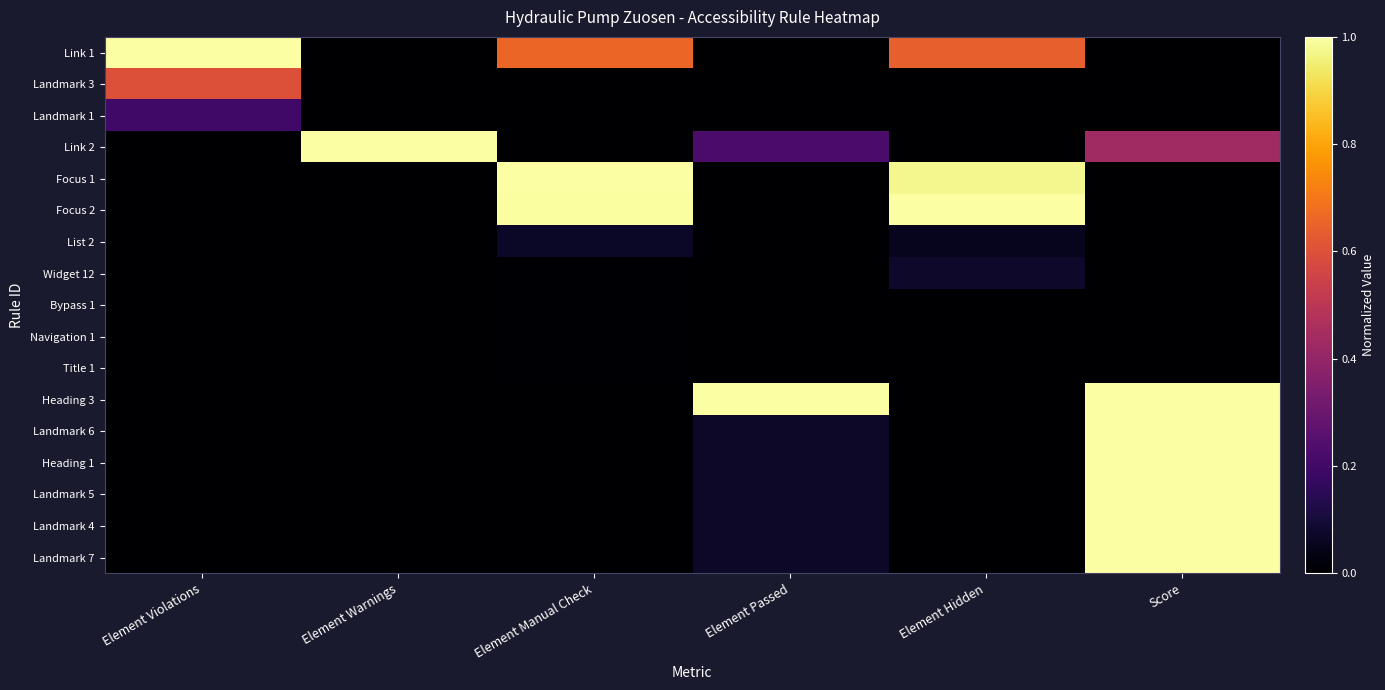

Reading right to left, extract all data points from this chart.

Link 1: Score=0.0	Element Hidden=0.6	Element Passed=0.0	Element Manual Check=0.7	Element Warnings=0.0	Element Violations=1.0
Landmark 3: Score=0.0	Element Hidden=0.0	Element Passed=0.0	Element Manual Check=0.0	Element Warnings=0.0	Element Violations=0.6
Landmark 1: Score=0.0	Element Hidden=0.0	Element Passed=0.0	Element Manual Check=0.0	Element Warnings=0.0	Element Violations=0.2
Link 2: Score=0.4	Element Hidden=0.0	Element Passed=0.2	Element Manual Check=0.0	Element Warnings=1.0	Element Violations=0.0
Focus 1: Score=0.0	Element Hidden=1.0	Element Passed=0.0	Element Manual Check=1.0	Element Warnings=0.0	Element Violations=0.0
Focus 2: Score=0.0	Element Hidden=1.0	Element Passed=0.0	Element Manual Check=1.0	Element Warnings=0.0	Element Violations=0.0
List 2: Score=0.0	Element Hidden=0.1	Element Passed=0.0	Element Manual Check=0.1	Element Warnings=0.0	Element Violations=0.0
Widget 12: Score=0.0	Element Hidden=0.1	Element Passed=0.0	Element Manual Check=0.0	Element Warnings=0.0	Element Violations=0.0
Bypass 1: Score=0.0	Element Hidden=0.0	Element Passed=0.0	Element Manual Check=0.0	Element Warnings=0.0	Element Violations=0.0
Navigation 1: Score=0.0	Element Hidden=0.0	Element Passed=0.0	Element Manual Check=0.0	Element Warnings=0.0	Element Violations=0.0
Title 1: Score=0.0	Element Hidden=0.0	Element Passed=0.0	Element Manual Check=0.0	Element Warnings=0.0	Element Violations=0.0
Heading 3: Score=1.0	Element Hidden=0.0	Element Passed=1.0	Element Manual Check=0.0	Element Warnings=0.0	Element Violations=0.0
Landmark 6: Score=1.0	Element Hidden=0.0	Element Passed=0.1	Element Manual Check=0.0	Element Warnings=0.0	Element Violations=0.0
Heading 1: Score=1.0	Element Hidden=0.0	Element Passed=0.1	Element Manual Check=0.0	Element Warnings=0.0	Element Violations=0.0
Landmark 5: Score=1.0	Element Hidden=0.0	Element Passed=0.1	Element Manual Check=0.0	Element Warnings=0.0	Element Violations=0.0
Landmark 4: Score=1.0	Element Hidden=0.0	Element Passed=0.1	Element Manual Check=0.0	Element Warnings=0.0	Element Violations=0.0
Landmark 7: Score=1.0	Element Hidden=0.0	Element Passed=0.1	Element Manual Check=0.0	Element Warnings=0.0	Element Violations=0.0